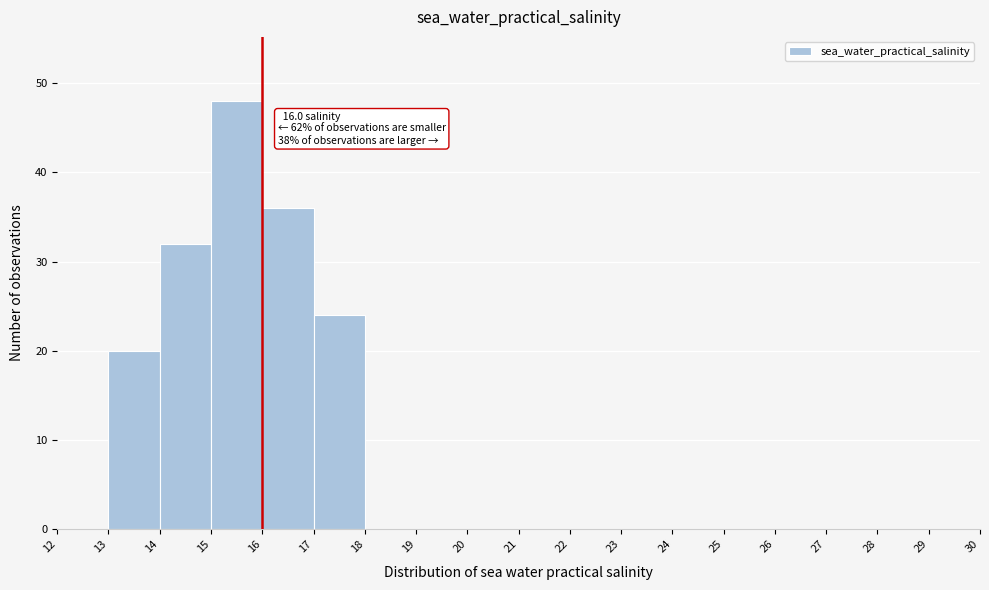

Which range on the x-axis has the tallest bar?

15 to 16